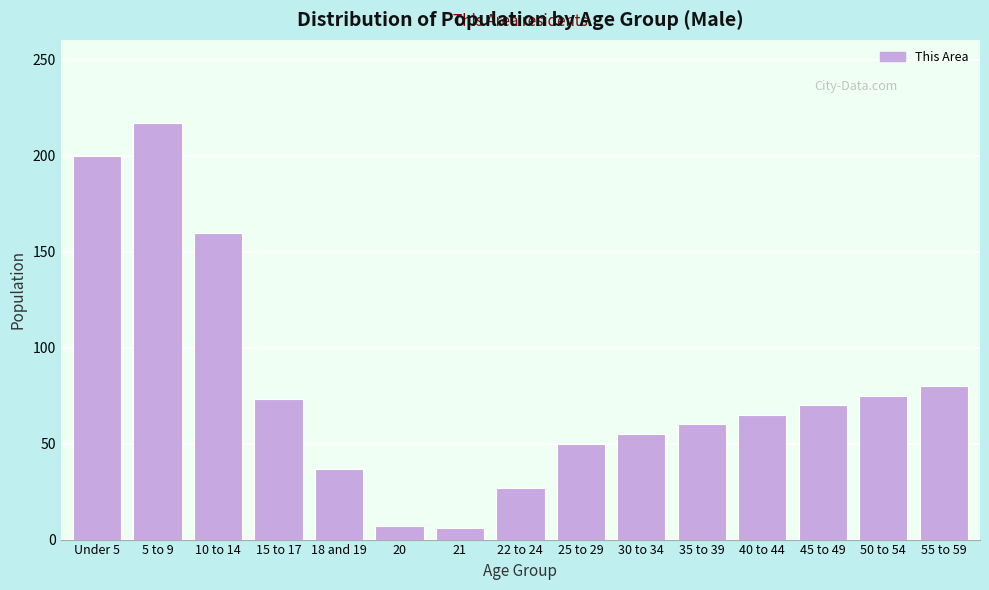

True or false: the data shows 51 at 55 to 59.

False